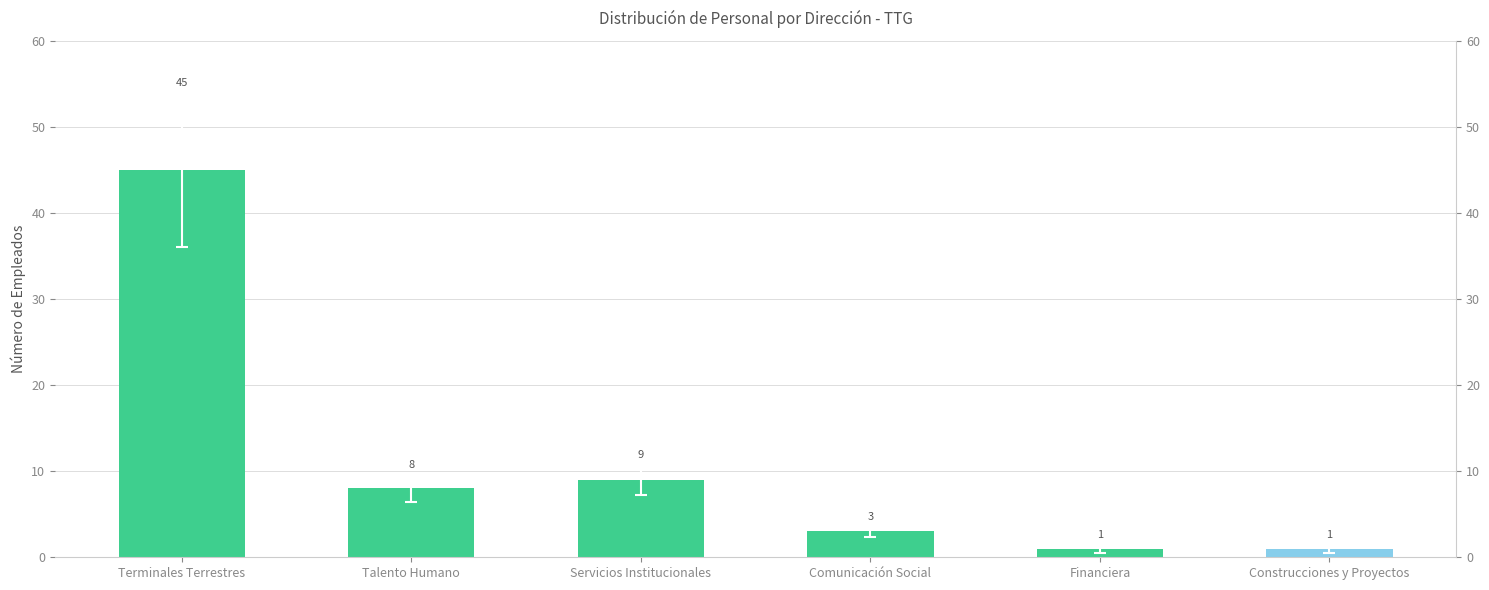

Reading left to right, extract all data points from this chart.

Terminales Terrestres=45	Talento Humano=8	Servicios Institucionales=9	Comunicación Social=3	Financiera=1	Construcciones y Proyectos=1